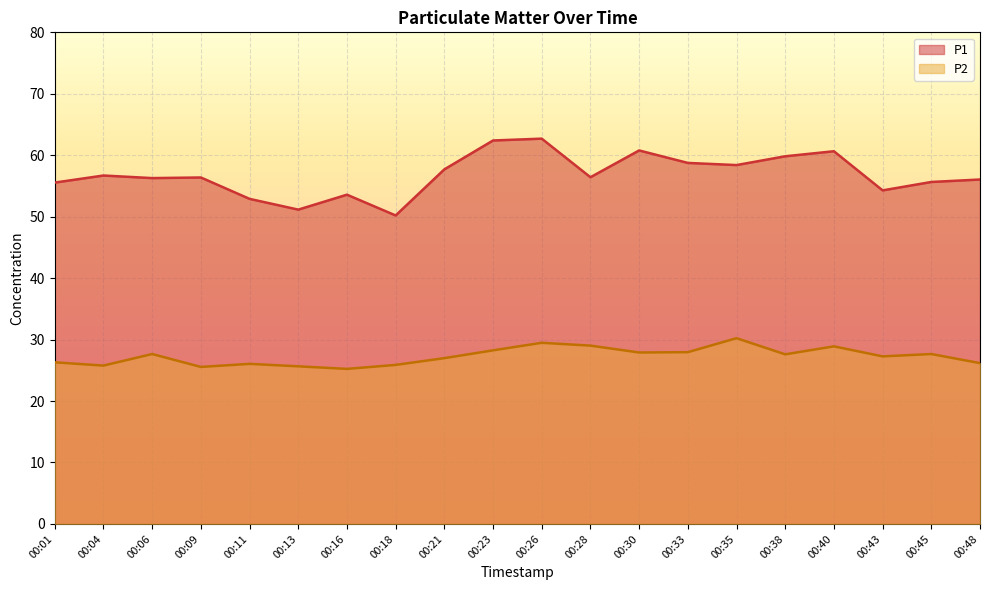

Where does the P2 series first go above 27?

00:06